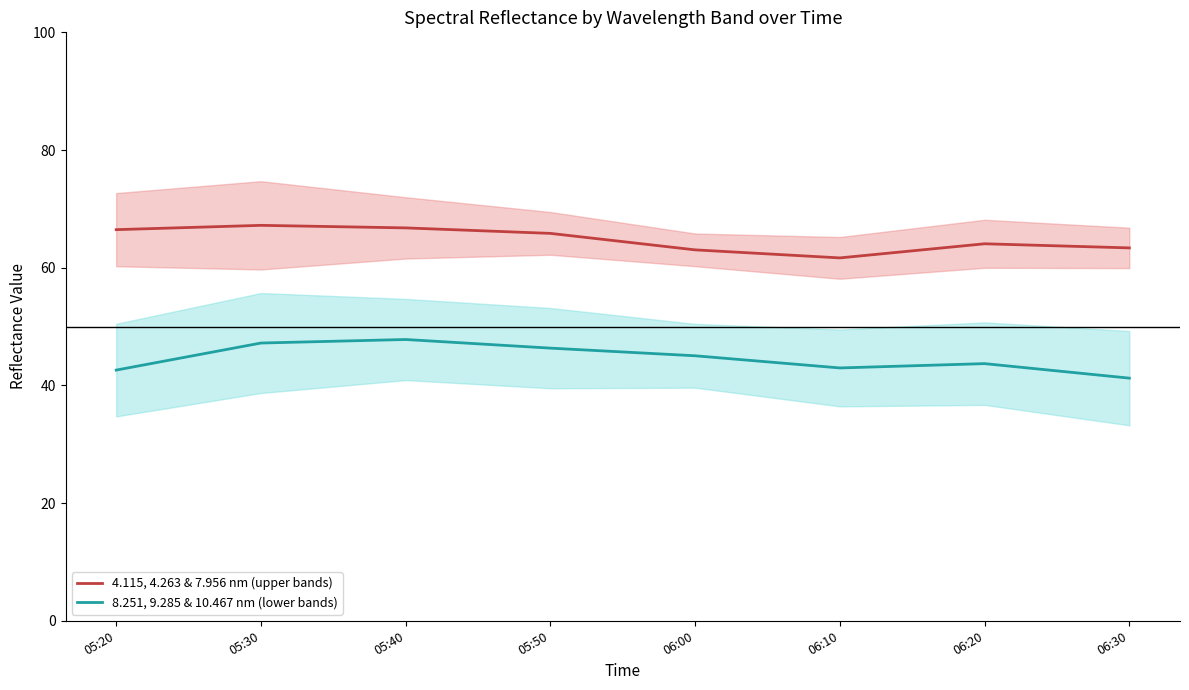

Which has a higher value, 05:30 or 05:40?

05:30